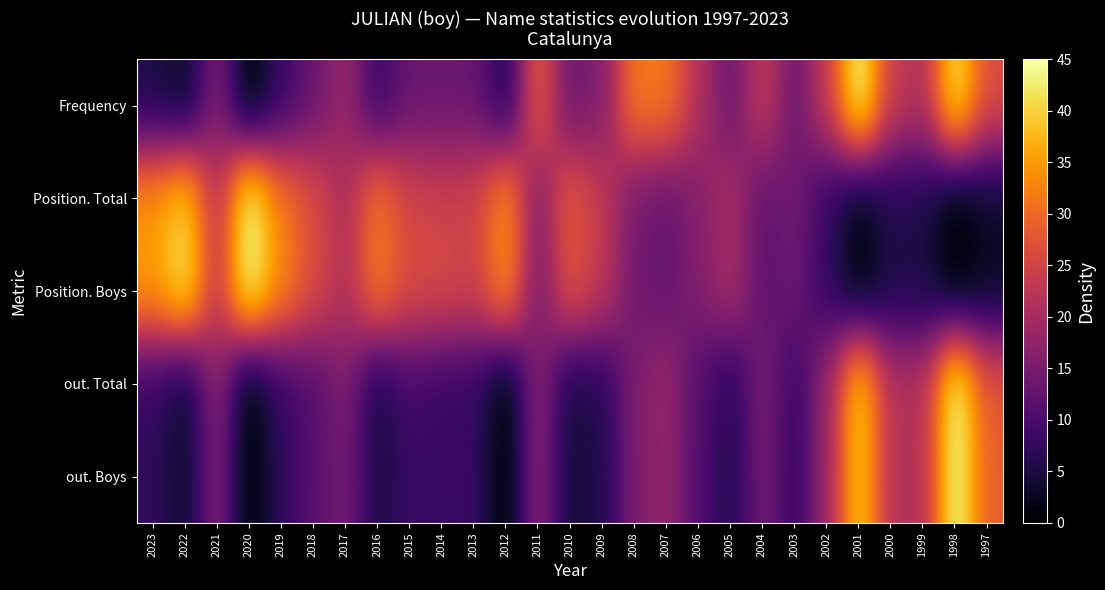

Reading left to right, what are all the values shown in this chart?

Frequency: 2023=5.3	2022=2.6	2021=15.9	2020=0.0	2019=7.9	2018=13.2	2017=18.5	2016=7.9	2015=13.2	2014=13.2	2013=13.2	2012=5.3	2011=29.1	2010=13.2	2009=15.9	2008=31.8	2007=31.8	2006=21.2	2005=13.2	2004=23.8	2003=13.2	2002=23.8	2001=45.0	2000=23.8	1999=21.2	1998=42.4	1997=26.5
Position. Total: 2023=34.5	2022=40.2	2021=21.9	2020=45.0	2019=31.9	2018=26.6	2017=20.5	2016=31.6	2015=25.2	2014=24.5	2013=24.8	2012=34.4	2011=15.6	2010=28.5	2009=23.4	2008=14.5	2007=12.6	2006=16.3	2005=20.5	2004=12.2	2003=14.5	2002=7.8	2001=1.2	2000=6.0	1999=5.4	1998=0.0	1997=3.2
Position. Boys: 2023=35.1	2022=42.7	2021=23.2	2020=45.0	2019=33.4	2018=26.4	2017=21.3	2016=32.1	2015=26.3	2014=26.1	2013=24.7	2012=34.1	2011=14.8	2010=27.7	2009=22.9	2008=14.1	2007=12.8	2006=16.0	2005=20.3	2004=11.9	2003=13.6	2002=7.4	2001=0.6	2000=5.1	1999=5.1	1998=0.0	1997=2.5
out. Total: 2023=7.8	2022=3.1	2021=17.1	2020=0.0	2019=7.8	2018=10.9	2017=15.5	2016=4.7	2015=9.3	2014=7.8	2013=7.8	2012=0.0	2011=17.1	2010=4.7	2009=6.2	2008=15.5	2007=18.6	2006=10.9	2005=6.2	2004=15.5	2003=7.8	2002=18.6	2001=40.3	2000=21.7	1999=21.7	1998=45.0	1997=27.9
out. Boys: 2023=7.4	2022=3.3	2021=16.4	2020=0.0	2019=7.4	2018=11.5	2017=14.7	2016=4.9	2015=8.2	2014=8.2	2013=8.2	2012=0.0	2011=17.2	2010=4.1	2009=5.7	2008=15.5	2007=18.0	2006=10.6	2005=5.7	2004=14.7	2003=7.4	2002=18.8	2001=40.1	2000=21.3	1999=21.3	1998=45.0	1997=28.6